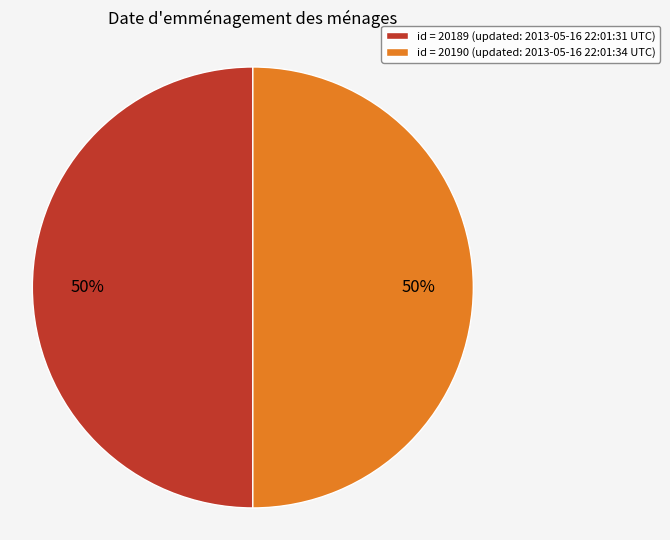

To the nearest percent, what is the combined percentage of id = 20190 (updated: 2013-05-16 22:01:34 UTC) and id = 20189 (updated: 2013-05-16 22:01:31 UTC)?

100%